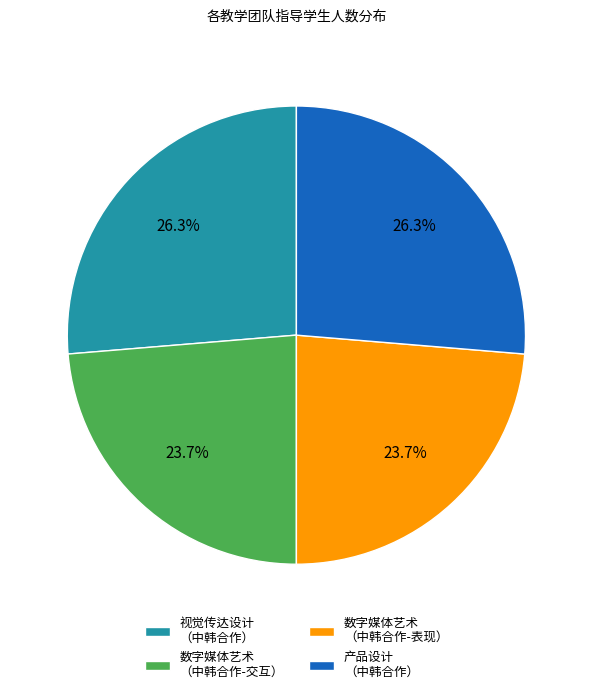

Approximately how many times larger is the value at 数字媒体艺术 （中韩合作-交互） compared to 产品设计 （中韩合作）?

0.9